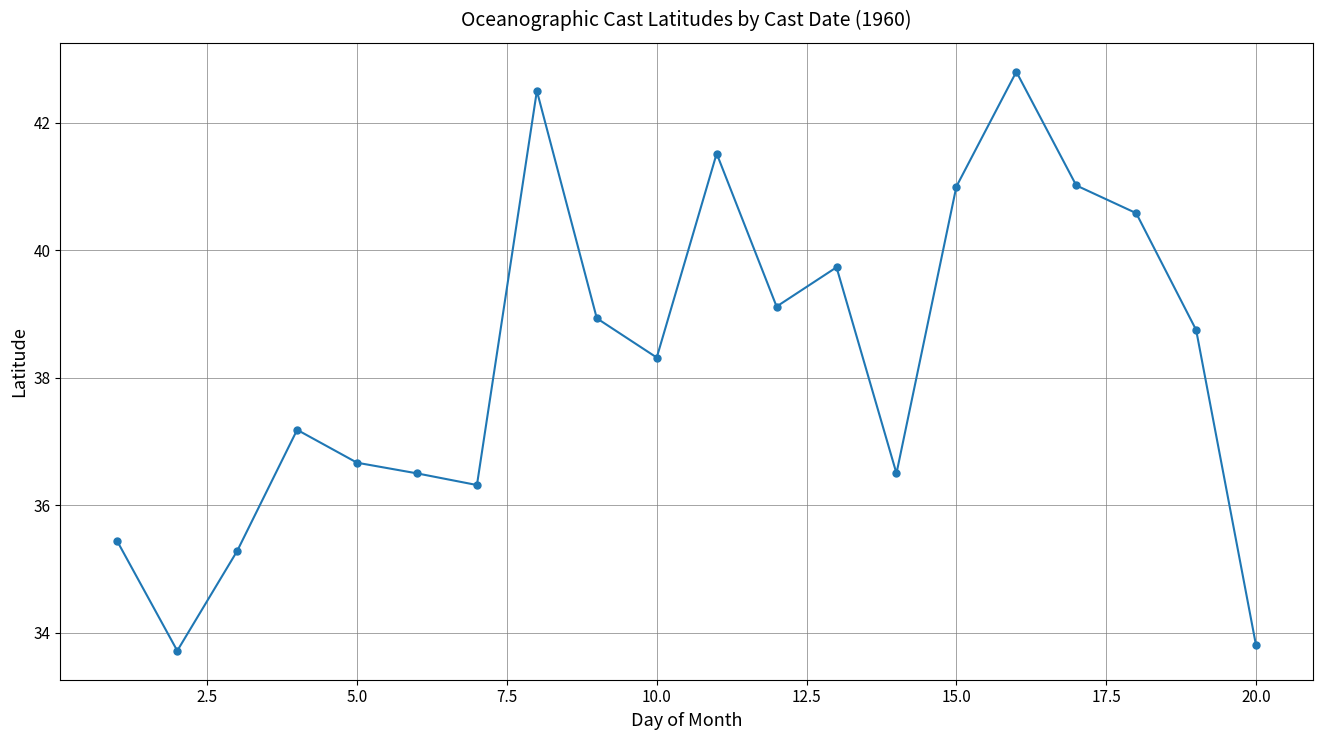

What is the value of the 8th point from the left?

42.5